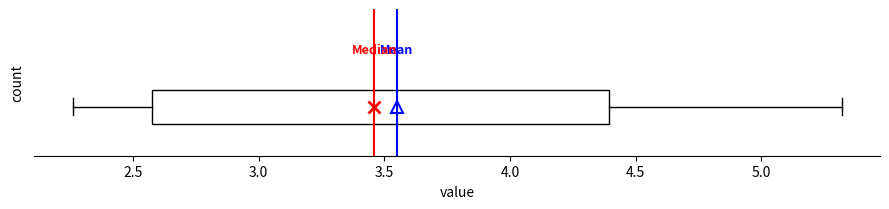

Transcribe this box plot: give where the median line is, the range the box spans, and where the two whiskers end, as read against the x-axis. The values are not printed on the chart, so give them approximately, as read against the axis.

median 3.45, box 2.60 to 4.40, whiskers 2.25 to 5.30